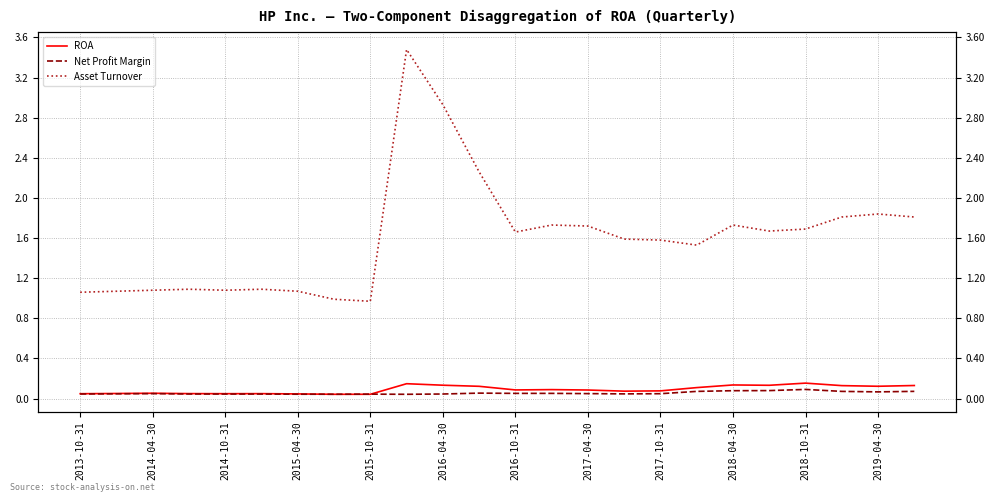

Rank the series by their maximum value, from highest to lowest.

Asset Turnover, ROA, Net Profit Margin